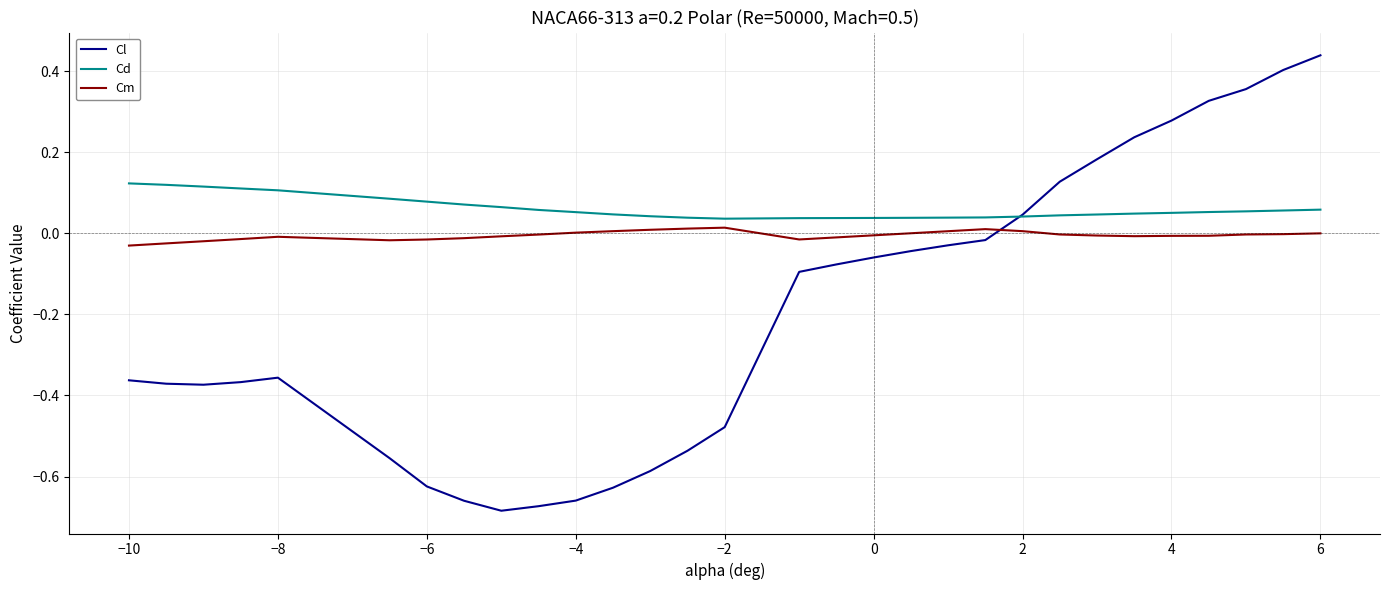

Which series has the largest total across all categories?

Cd